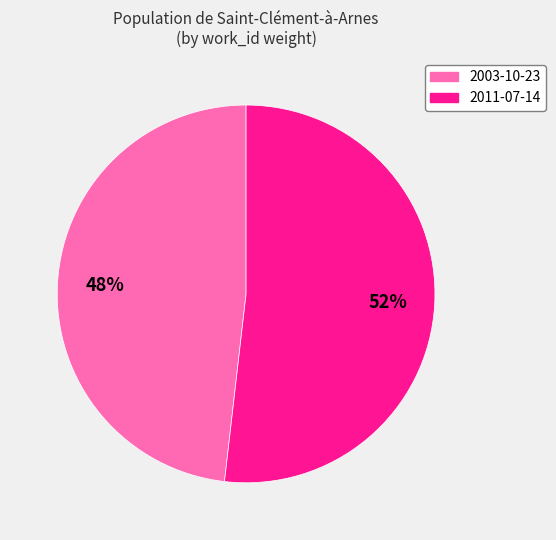

True or false: 2003-10-23 accounts for 48% of the total.

True